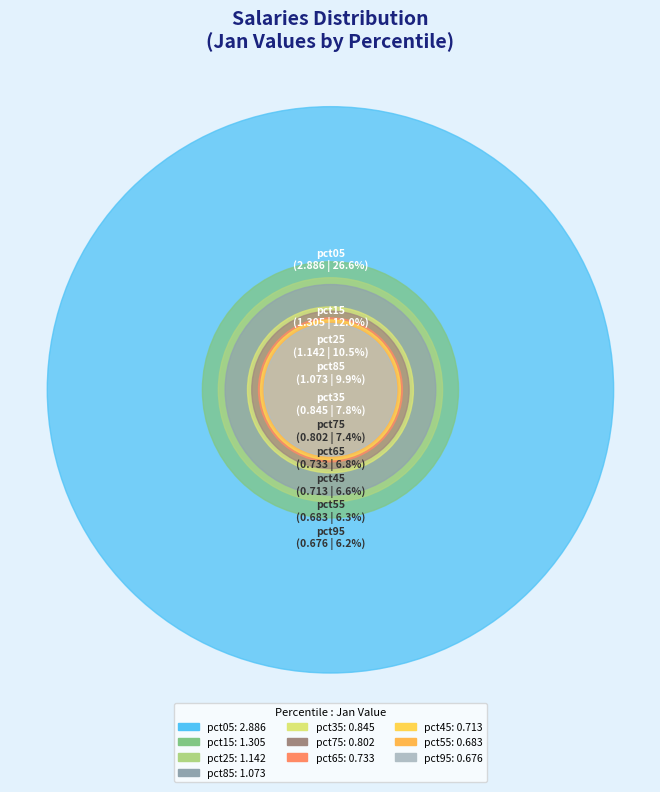

How many segments does this pie chart have?

10